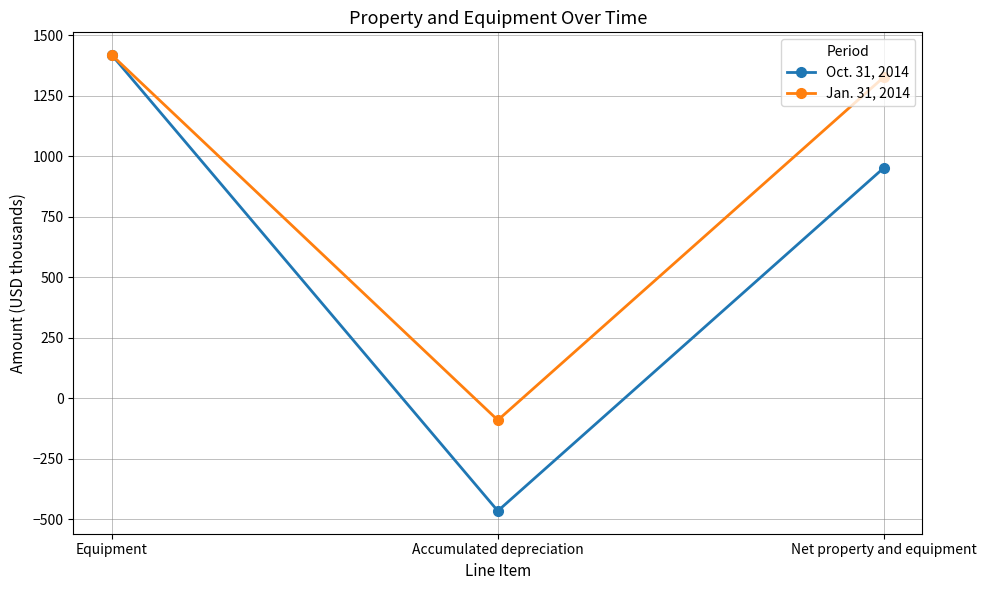

What is the sum of the Jan. 31, 2014 values at Accumulated depreciation and Equipment?

1326